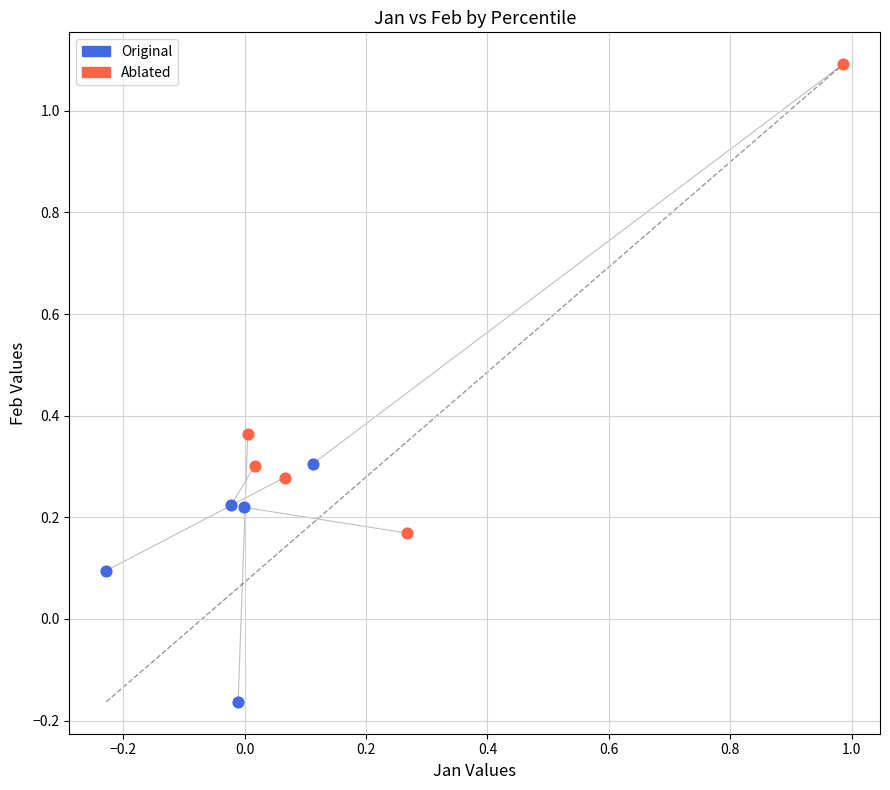

Which series reaches the minimum Y coordinate?

Original